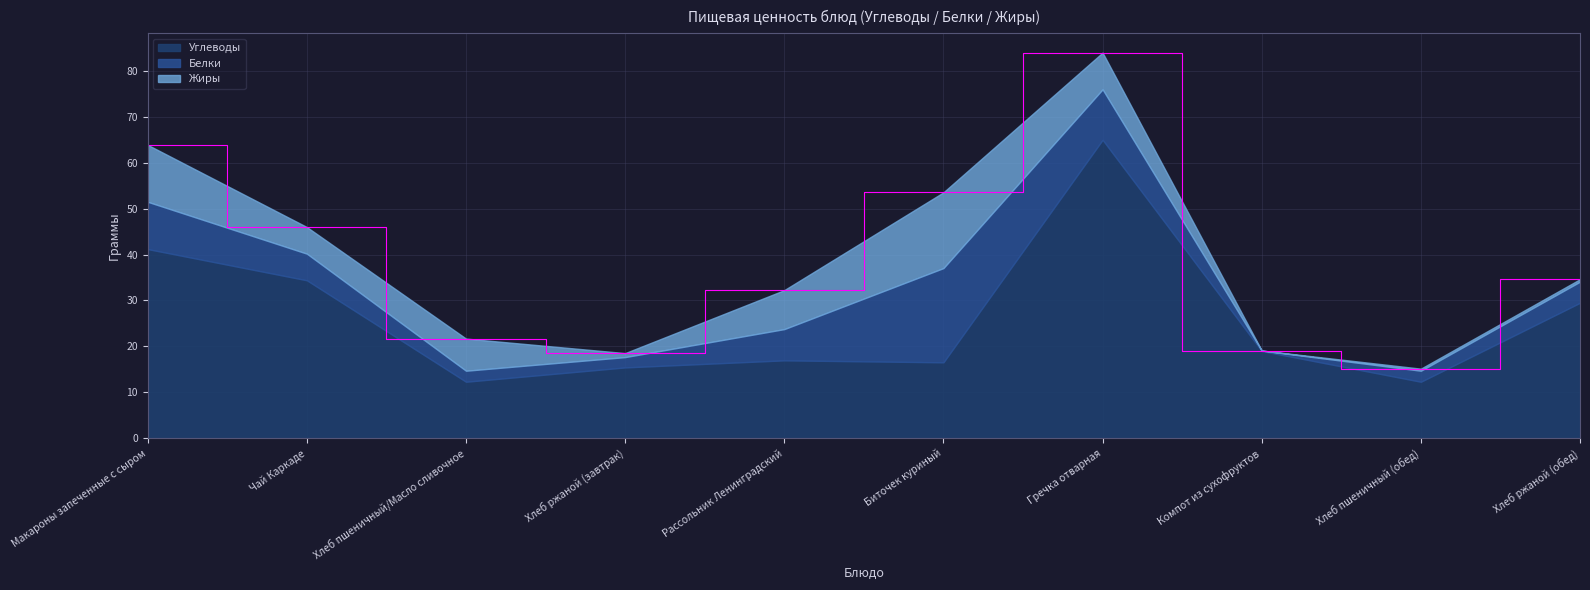

What is the value of the Белки point at the 2nd from the left?

5.8